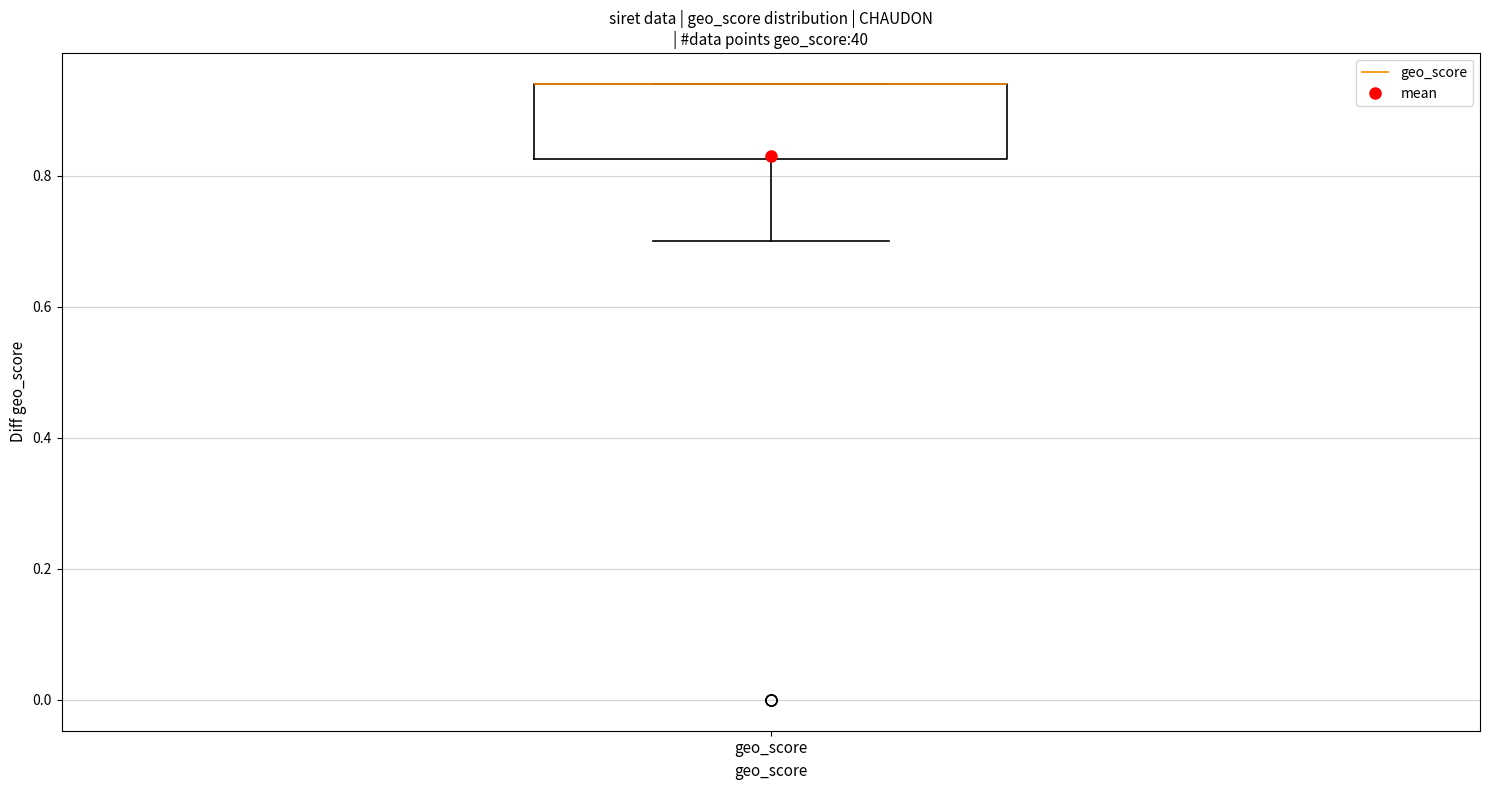

Where does the lower whisker of the box for geo_score end on the y-axis? The values are not printed on the chart, so give them approximately, as read against the axis.

0.70